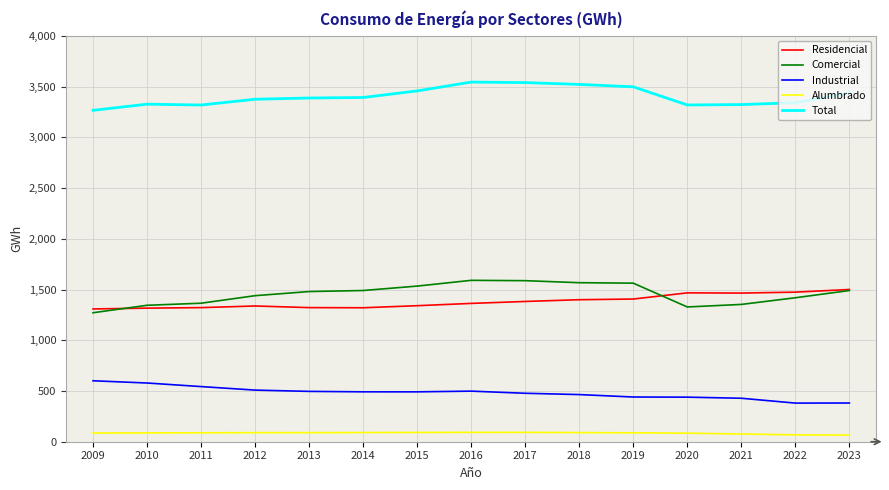

At 2016, list the series in order from largest to smallest.

Total, Comercial, Residencial, Industrial, Alumbrado